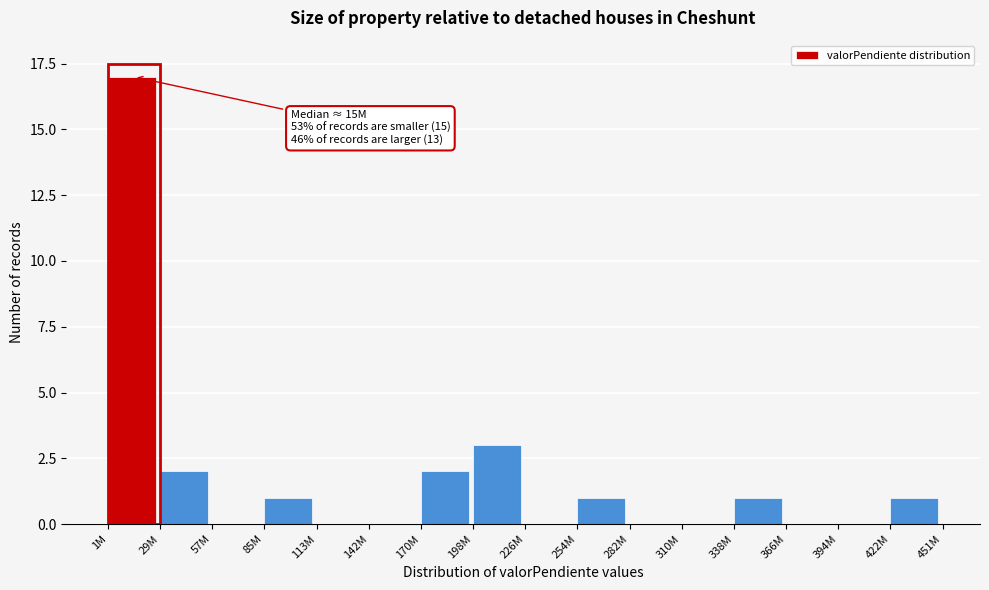

Reading left to right, list all the values displayed in this chart.

1M=17	29M=2	57M=0	85M=1	113M=0	142M=0	170M=2	198M=3	226M=0	254M=1	282M=0	310M=0	338M=1	366M=0	394M=0	422M=1